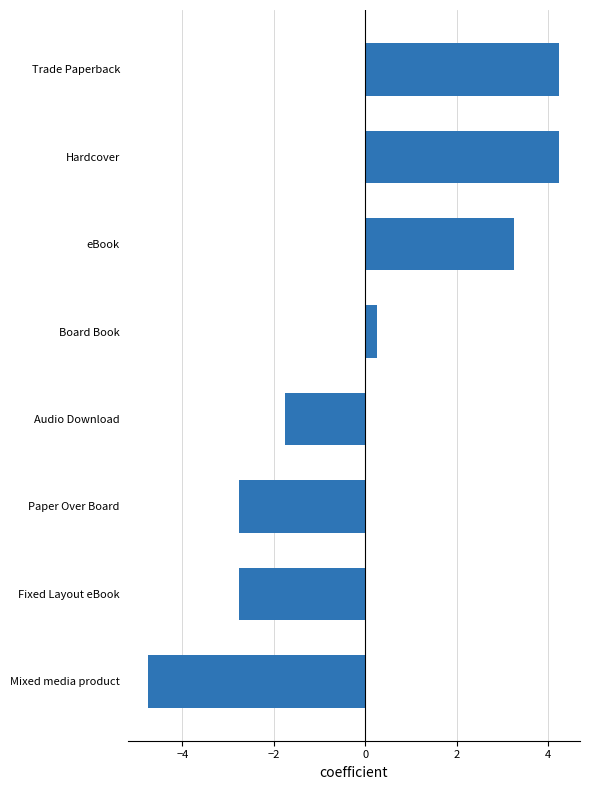

Which category has the lowest value across all series?

Mixed media product